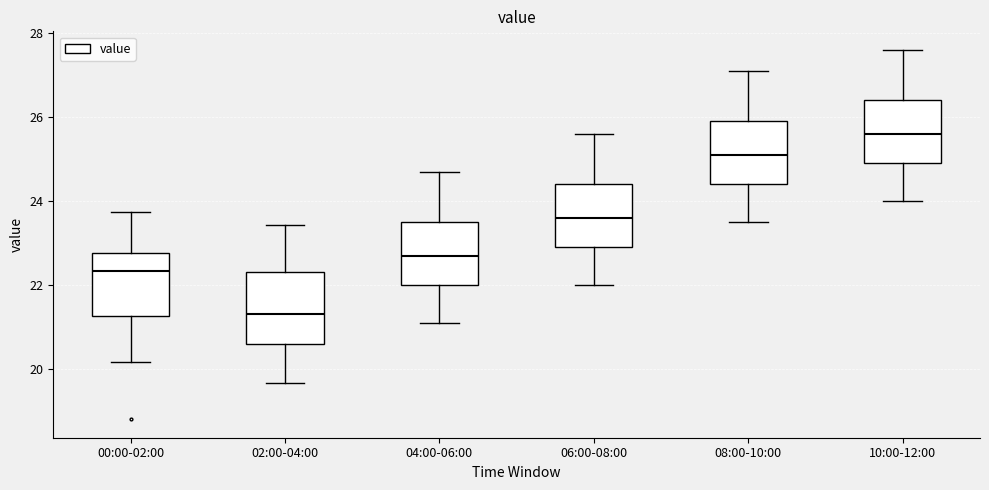

Reading left to right, transcribe this box plot: for each box, give where its median line is, the range the box spans, and where its two whiskers end, as read against the y-axis. The values are not printed on the chart, so give them approximately, as read against the axis.

00:00-02:00: median 22.4, box 21.2 to 22.8, whiskers 20.2 to 23.8
02:00-04:00: median 21.4, box 20.6 to 22.4, whiskers 19.6 to 23.4
04:00-06:00: median 22.8, box 22.0 to 23.6, whiskers 21.2 to 24.8
06:00-08:00: median 23.6, box 23.0 to 24.4, whiskers 22.0 to 25.6
08:00-10:00: median 25.2, box 24.4 to 26.0, whiskers 23.6 to 27.2
10:00-12:00: median 25.6, box 25.0 to 26.4, whiskers 24.0 to 27.6